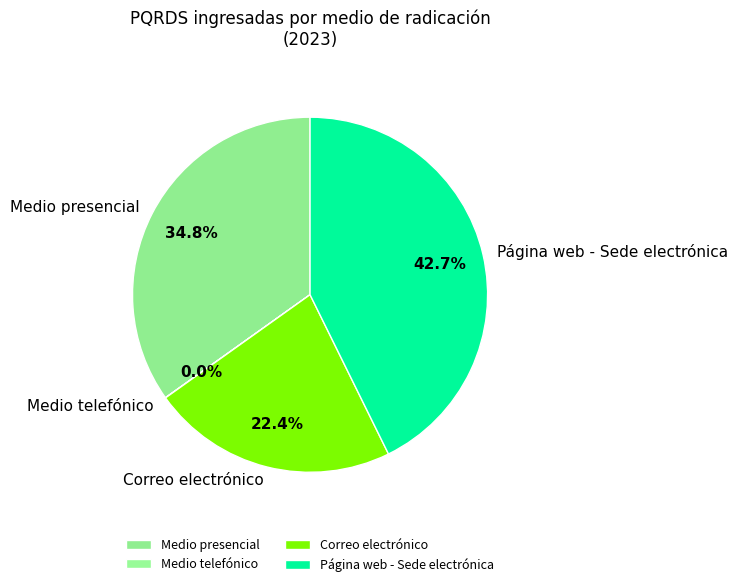

Which has a higher value, Página web - Sede electrónica or Medio presencial?

Página web - Sede electrónica